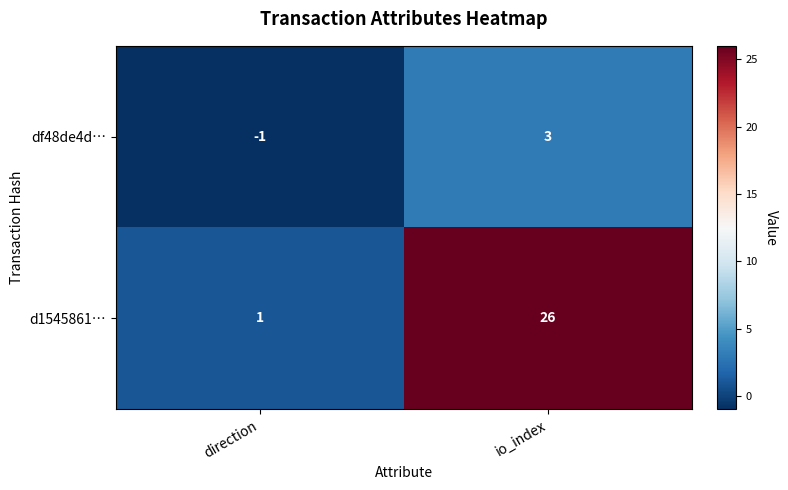

Reading left to right, extract all data points from this chart.

df48de4d…: -1	3
d1545861…: 1	26